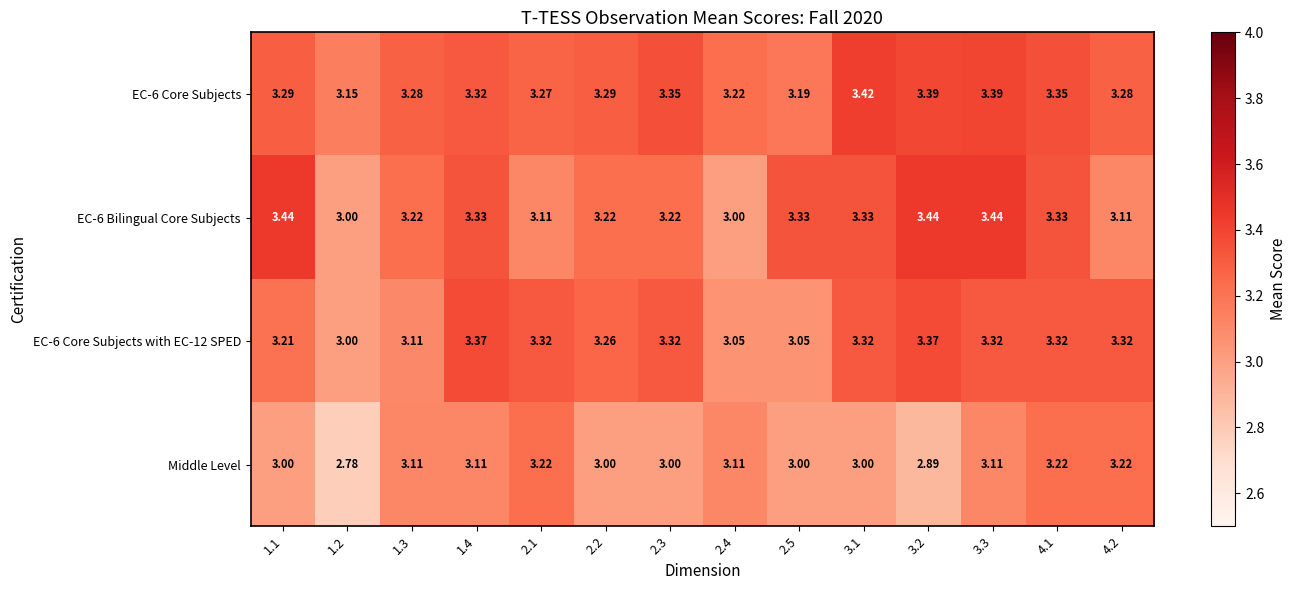

Is the value of EC-6 Bilingual Core Subjects at 2.1 greater than the value of Middle Level at 3.2?

Yes